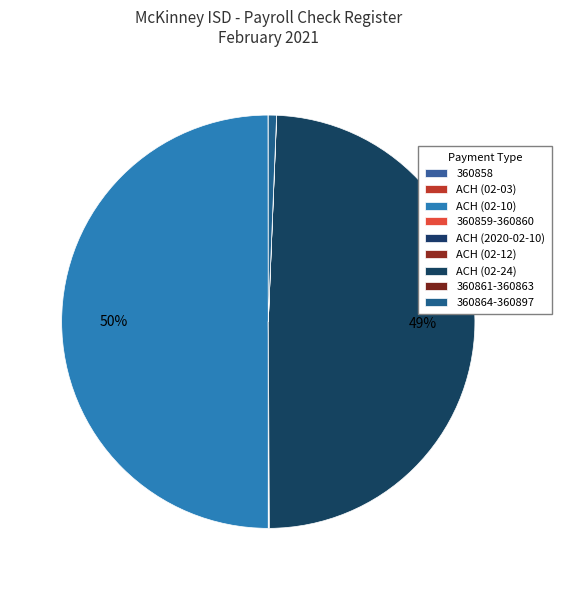

Does 360861-360863 represent more than half of the total?

No